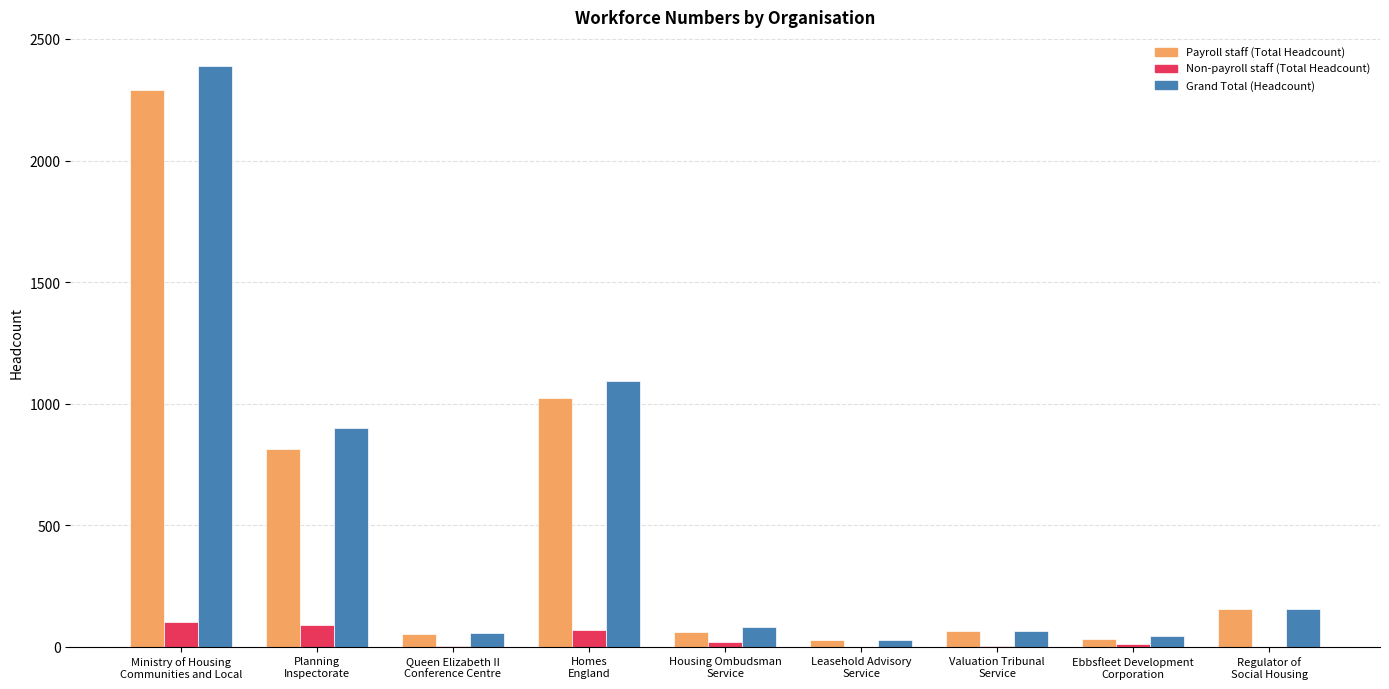

What is the maximum value for Payroll staff (Total Headcount)?

2289